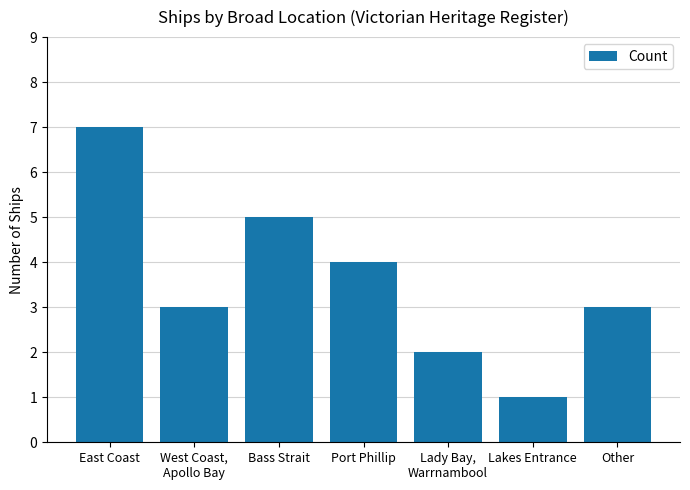

Read the value at West Coast,
Apollo Bay.

3